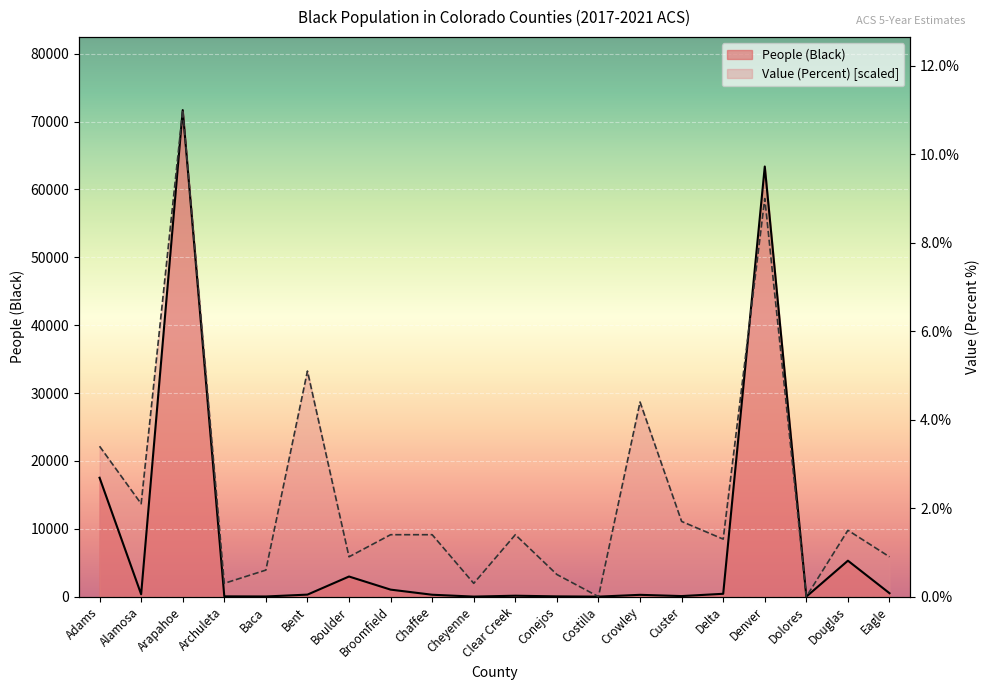

At which label is People (Black) closest to 35849?

Adams